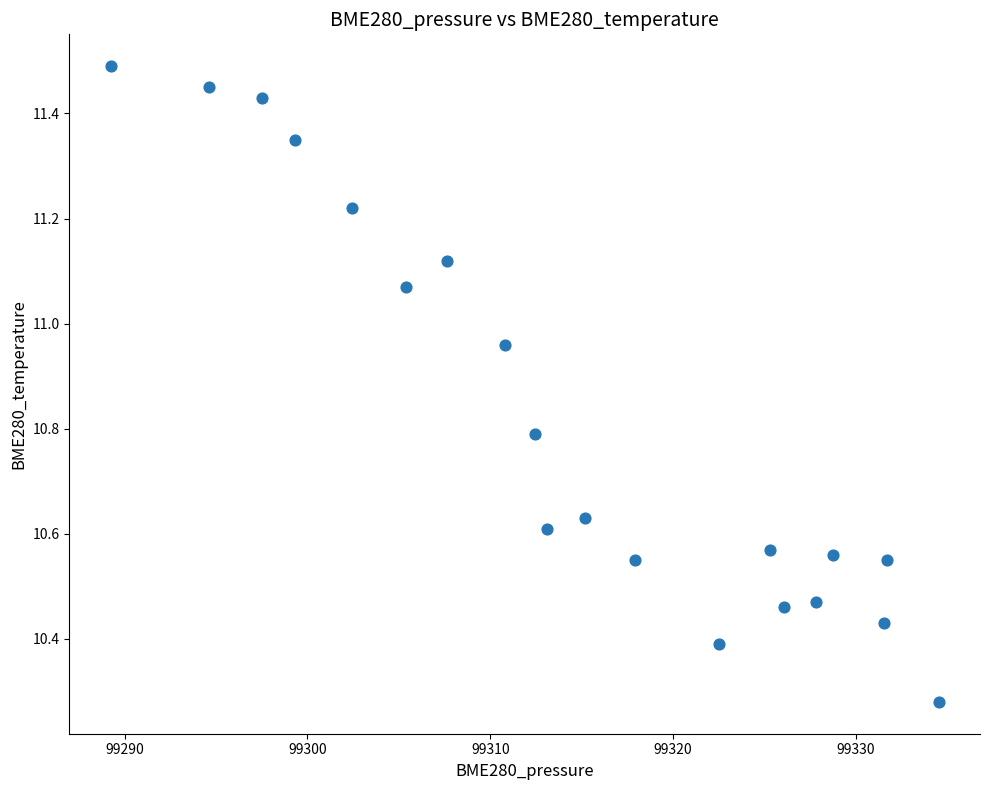

What is the range of Y values (max minus min)?

1.2